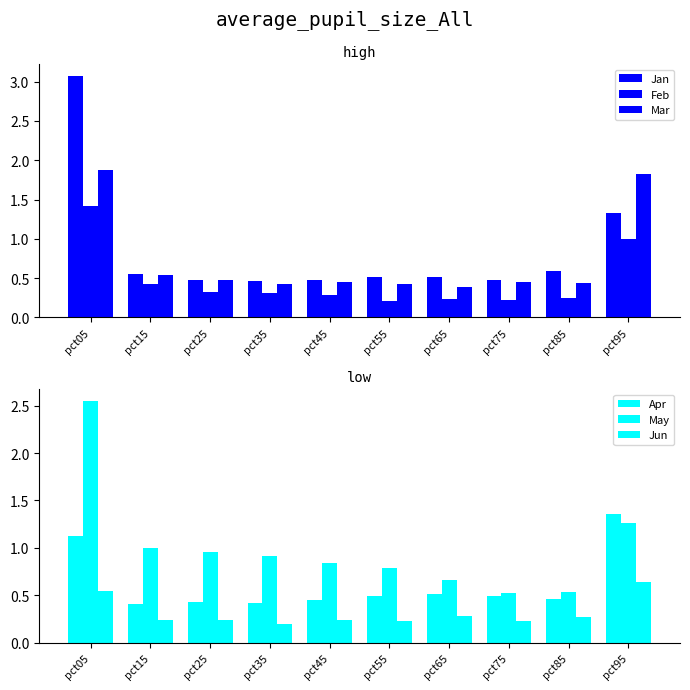

The value of Jan at pct25 is 0.5. True or false?

True